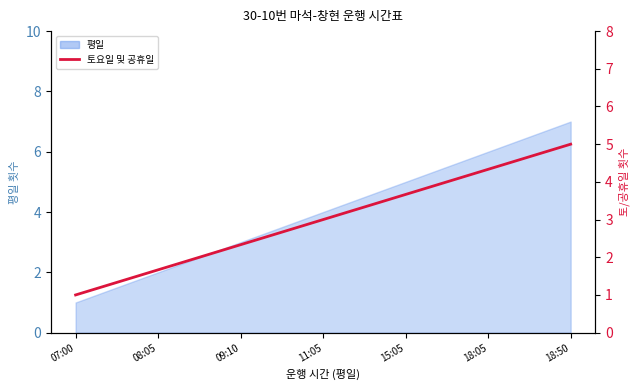

What is the ratio of the value at 18:50 to the value at 11:05?

1.7